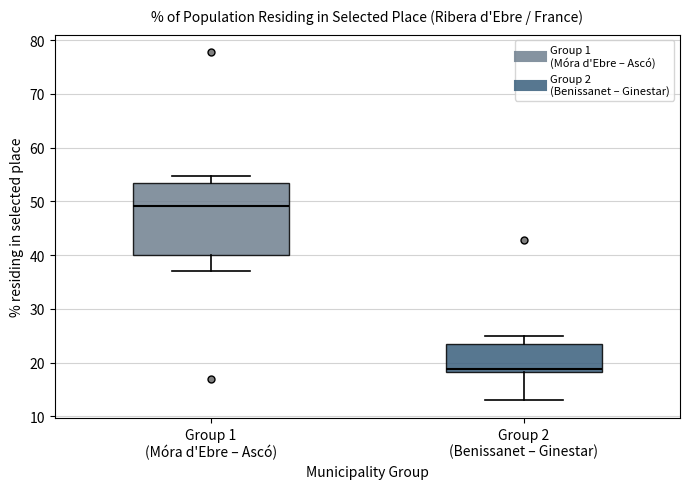

Comparing the boxes themselves (not the whiskers), which one is the tallest?

Group 1 (Móra d'Ebre – Ascó)